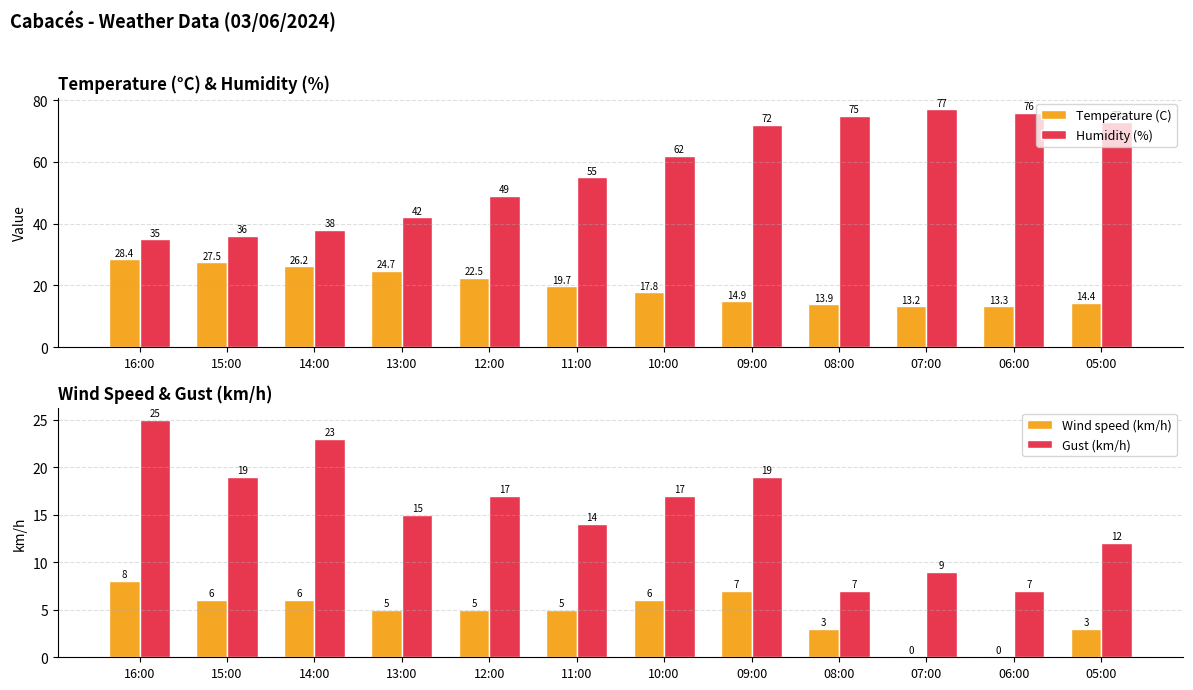

Which has a higher value, 08:00 or 09:00?

09:00